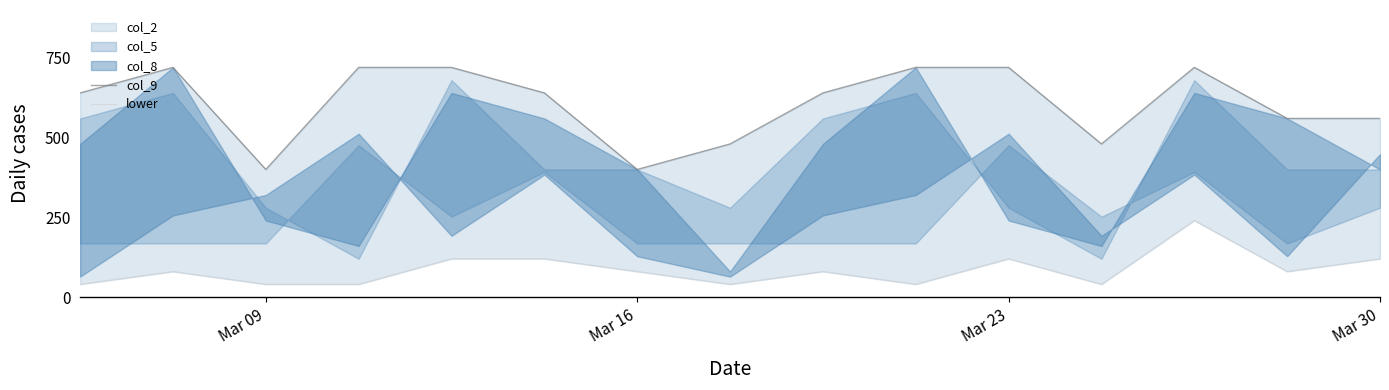

What is the value of the col_9 point at the 15th from the left?

560